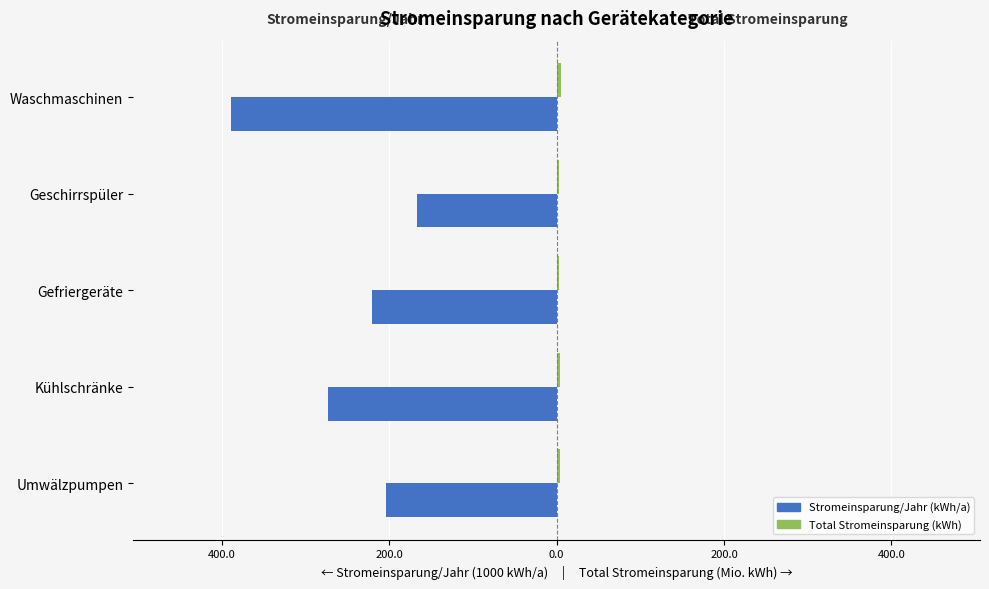

How many values in the Stromeinsparung/Jahr (kWh/a) series exceed -220?

2